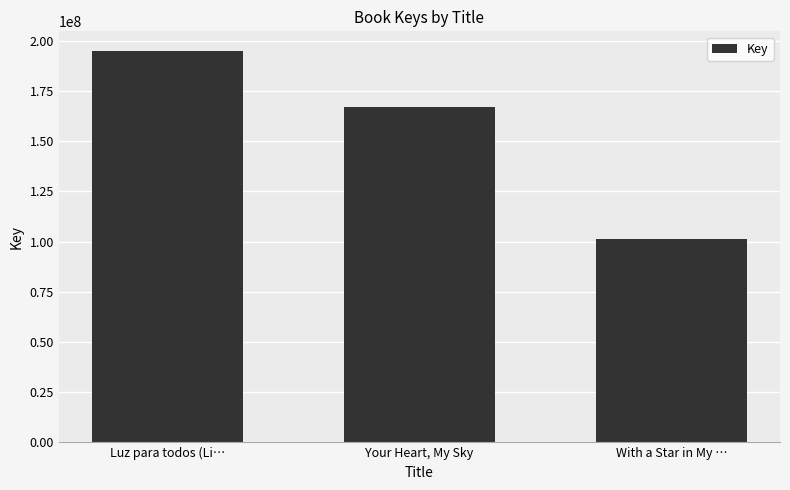

The chart shows a value of 35564859 at With a Star in My …. True or false?

False